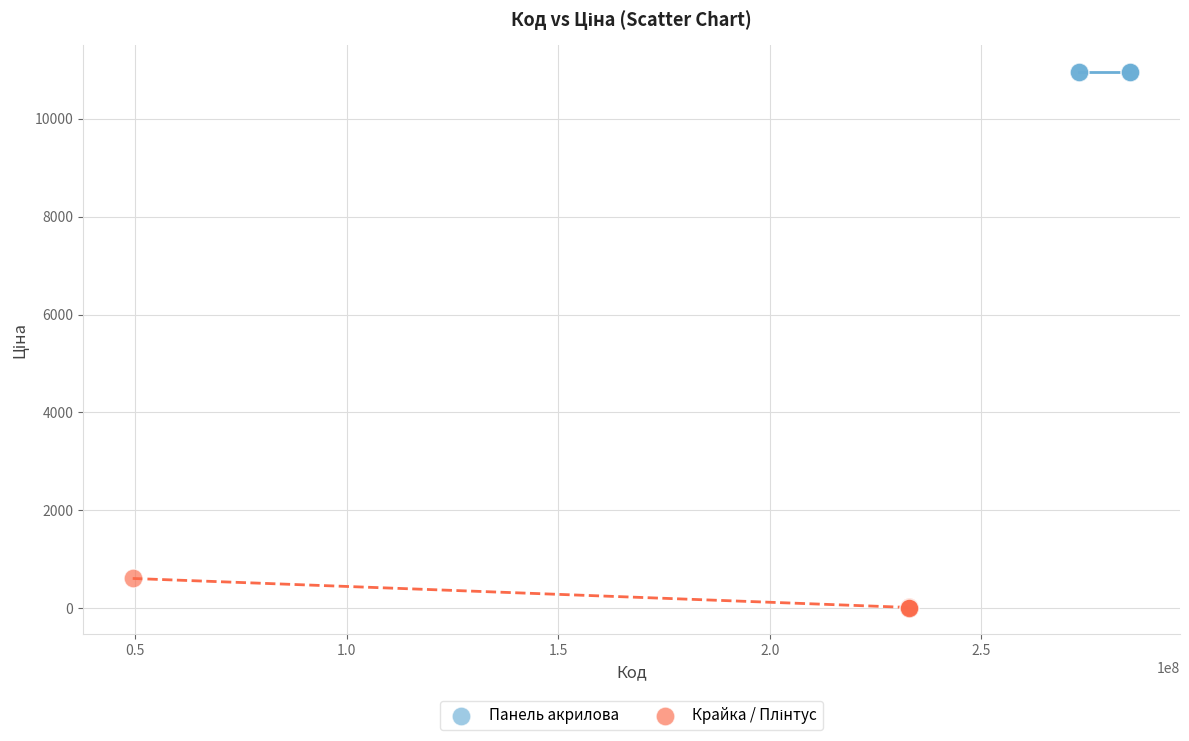

Which series contains the highest Y value?

Панель акрилова